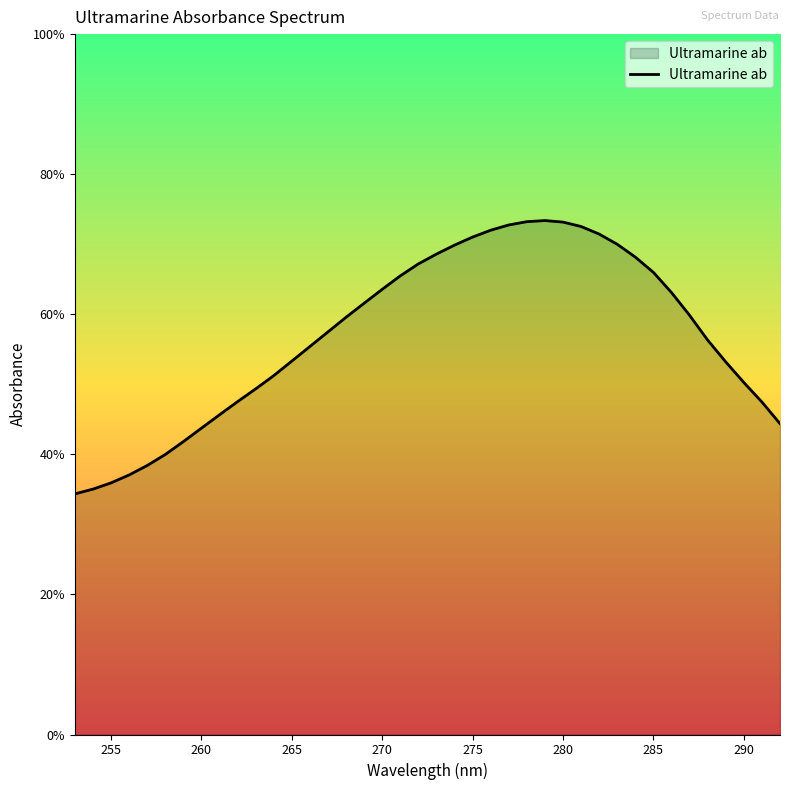

Does the chart have visible grid lines?

No